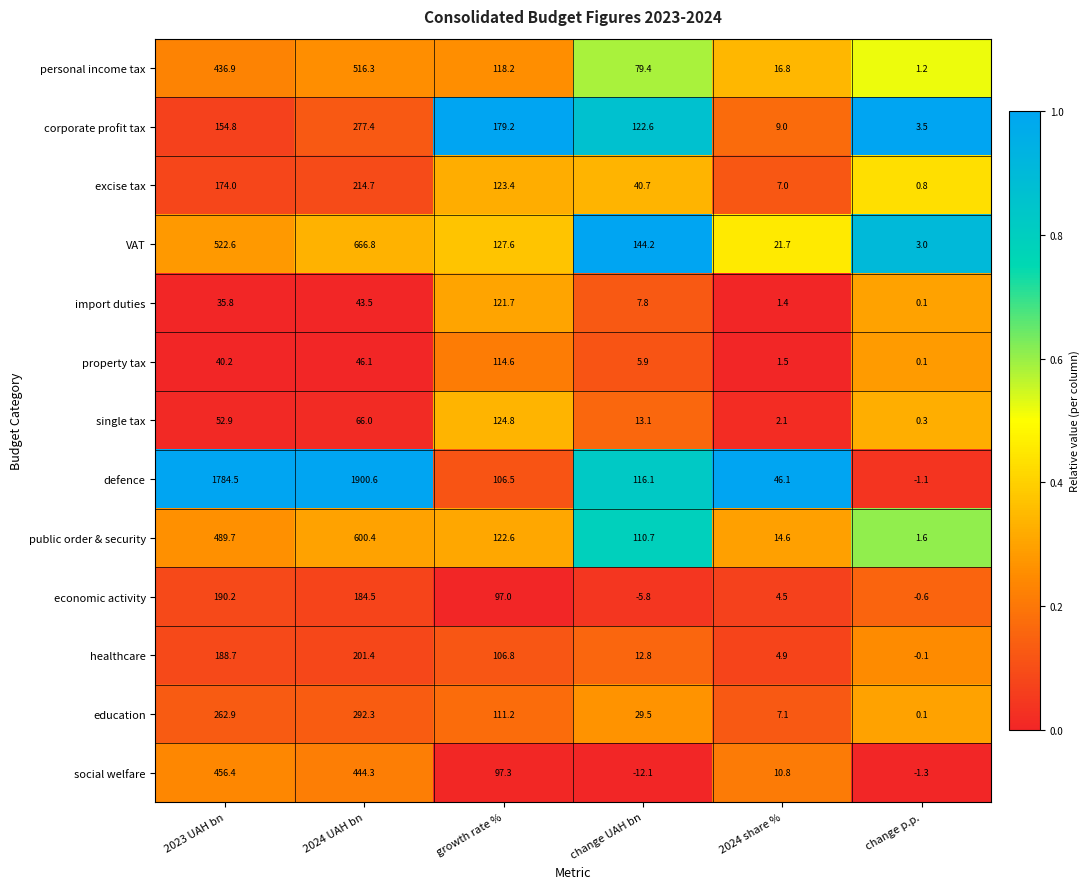

What is the difference between the property tax values at 2023 UAH bn and change UAH bn?

34.3